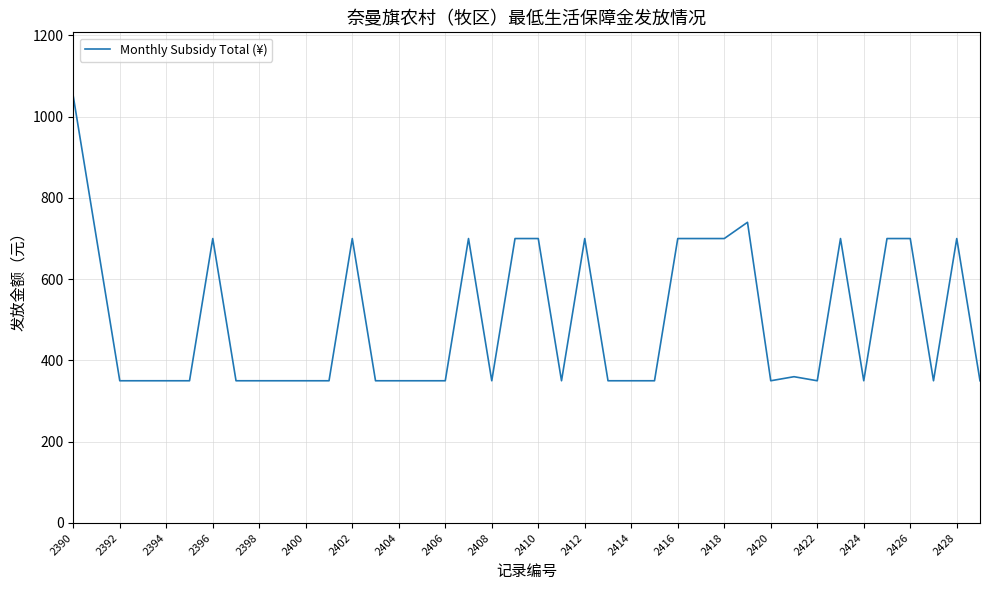

What is the difference between the maximum and minimum values?

700